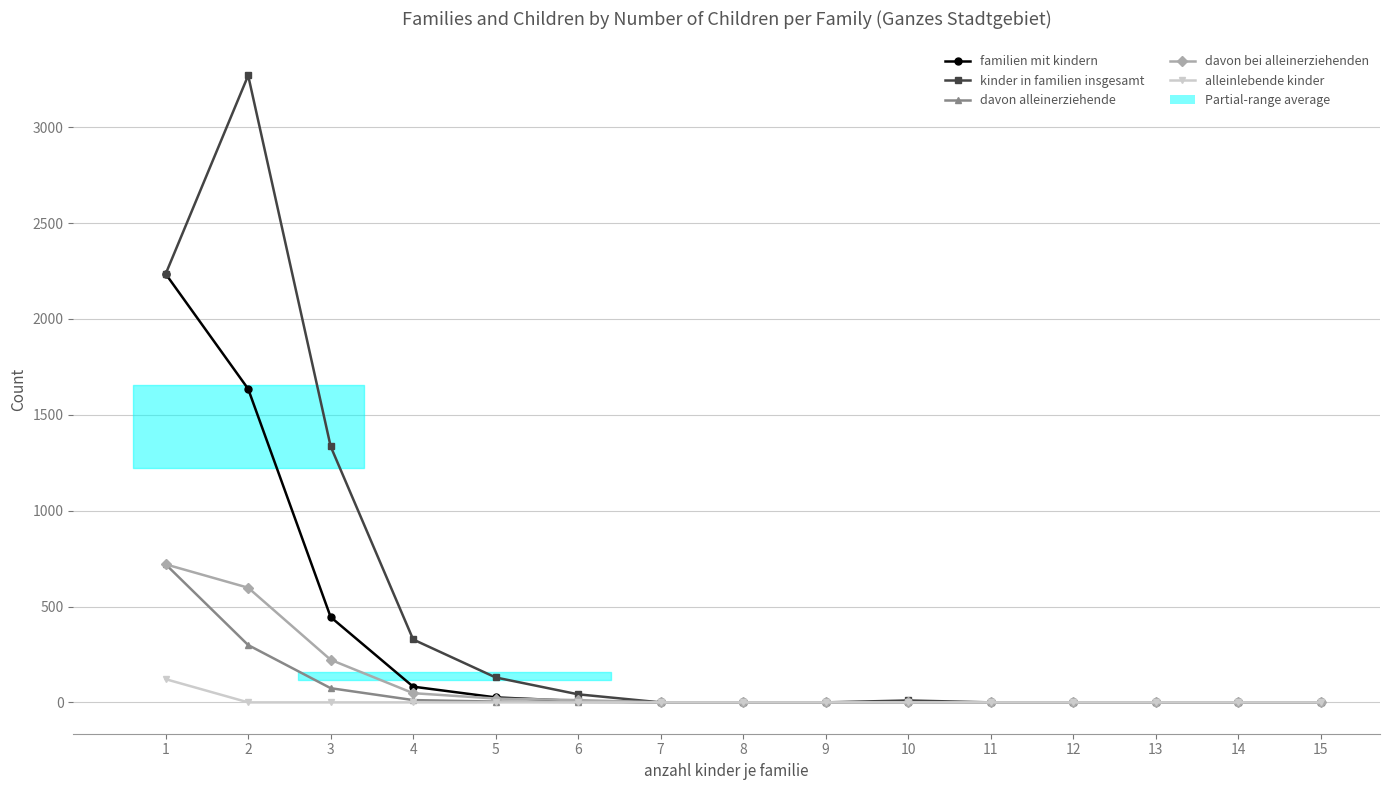

Reading left to right, extract all data points from this chart.

familien mit kindern: 2235	1635	445	82	26	7	0	0	0	1	0	0	0	0	0
kinder in familien insgesamt: 2235	3270	1335	328	130	42	0	0	0	10	0	0	0	0	0
davon alleinerziehende: 720	299	74	12	4	2	0	0	0	0	0	0	0	0	0
davon bei alleinerziehenden: 720	598	222	48	20	12	0	0	0	0	0	0	0	0	0
alleinlebende kinder: 121	0	0	0	0	0	0	0	0	0	0	0	0	0	0